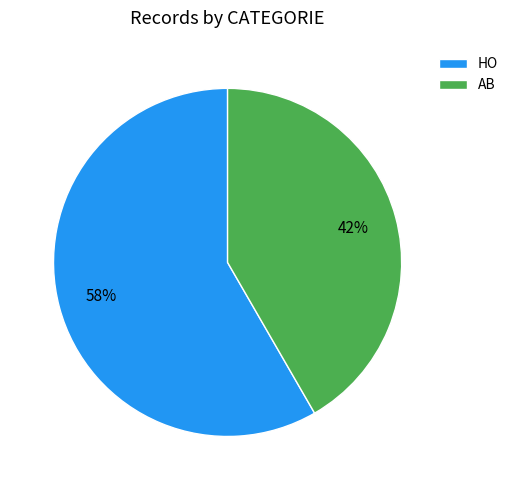

Combined, do HO and AB account for over 50%?

Yes